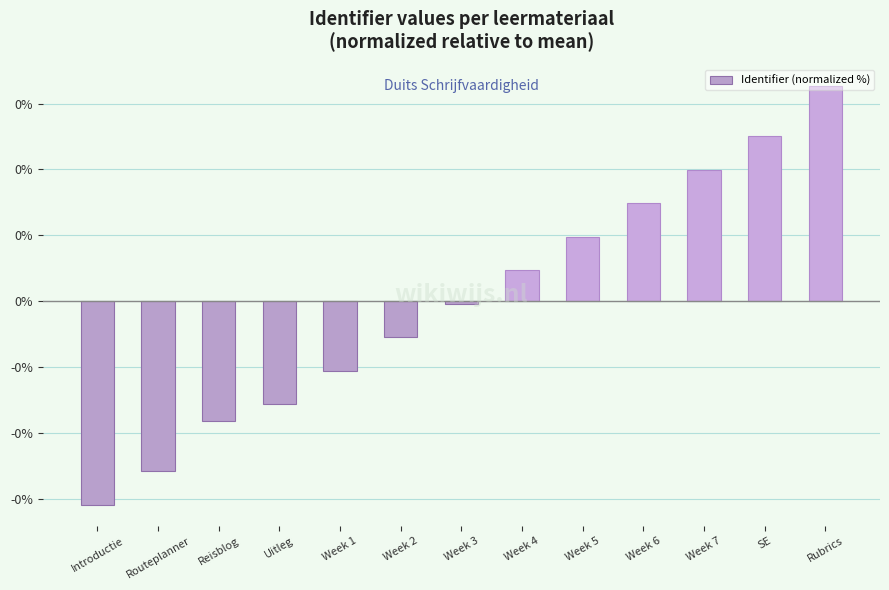

Rank the categories by value from lowest to highest.

Introductie, Routeplanner, Reisblog, Uitleg, Week 1, Week 2, Week 3, Week 4, Week 5, Week 6, Week 7, SE, Rubrics